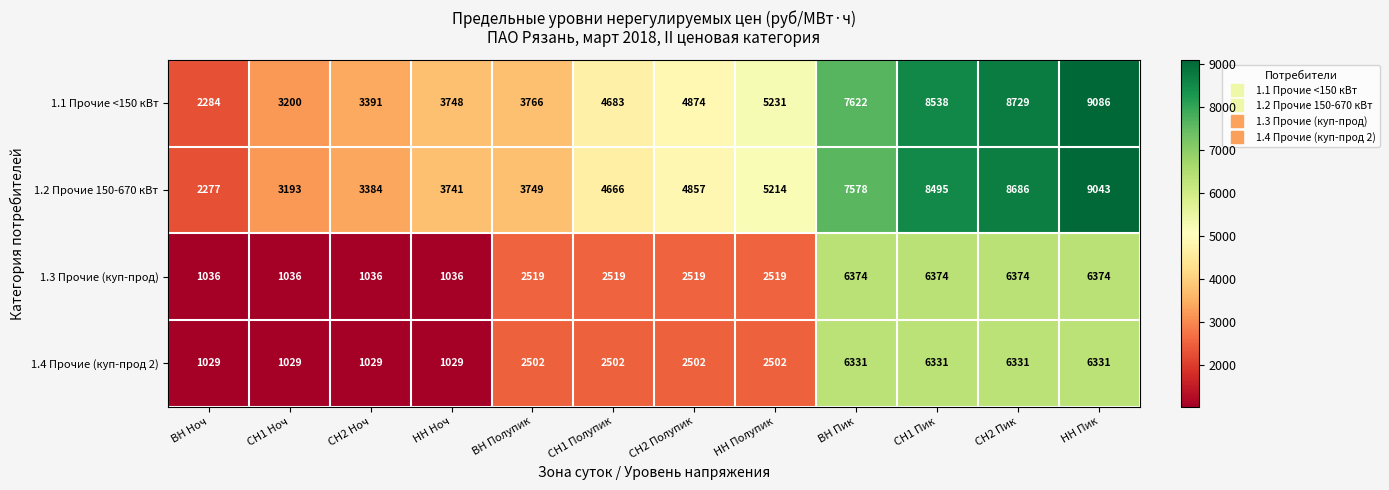

What is the average value of the 1.2 Прочие 150-670 кВт series?

5407